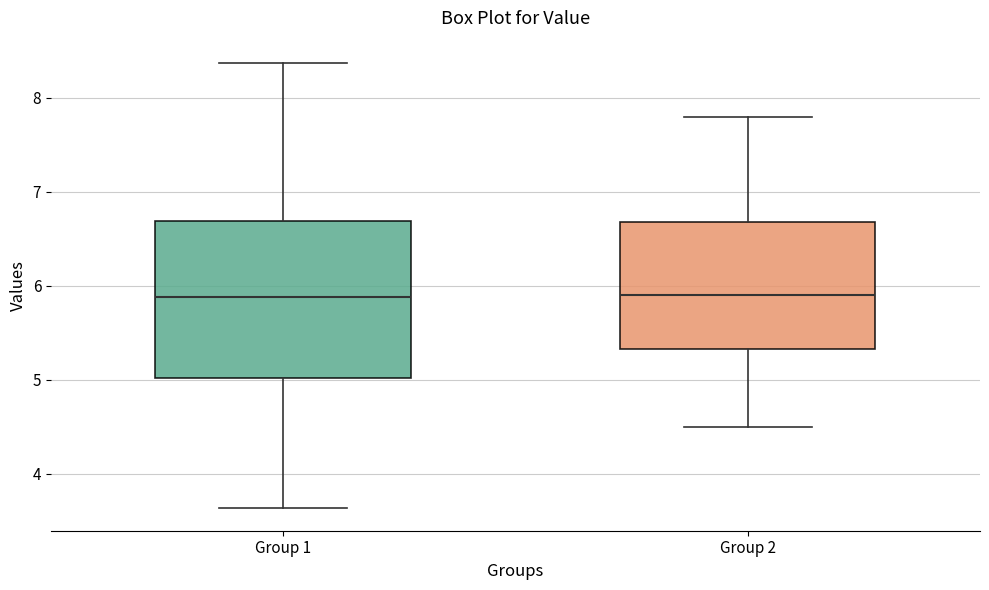

Which box is the tallest, from its lower edge to its upper edge?

Group 1